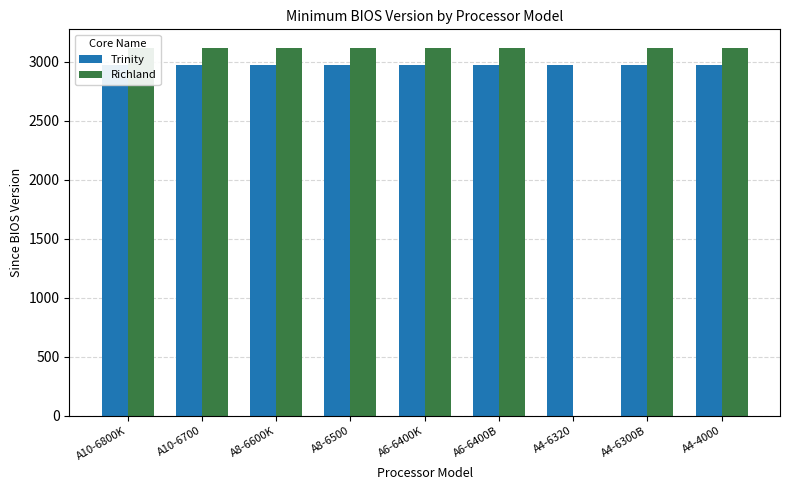

Reading left to right, extract all data points from this chart.

Trinity: 2970	2970	2970	2970	2970	2970	2970	2970	2970
Richland: 3119	3119	3119	3119	3119	3119	0	3119	3119